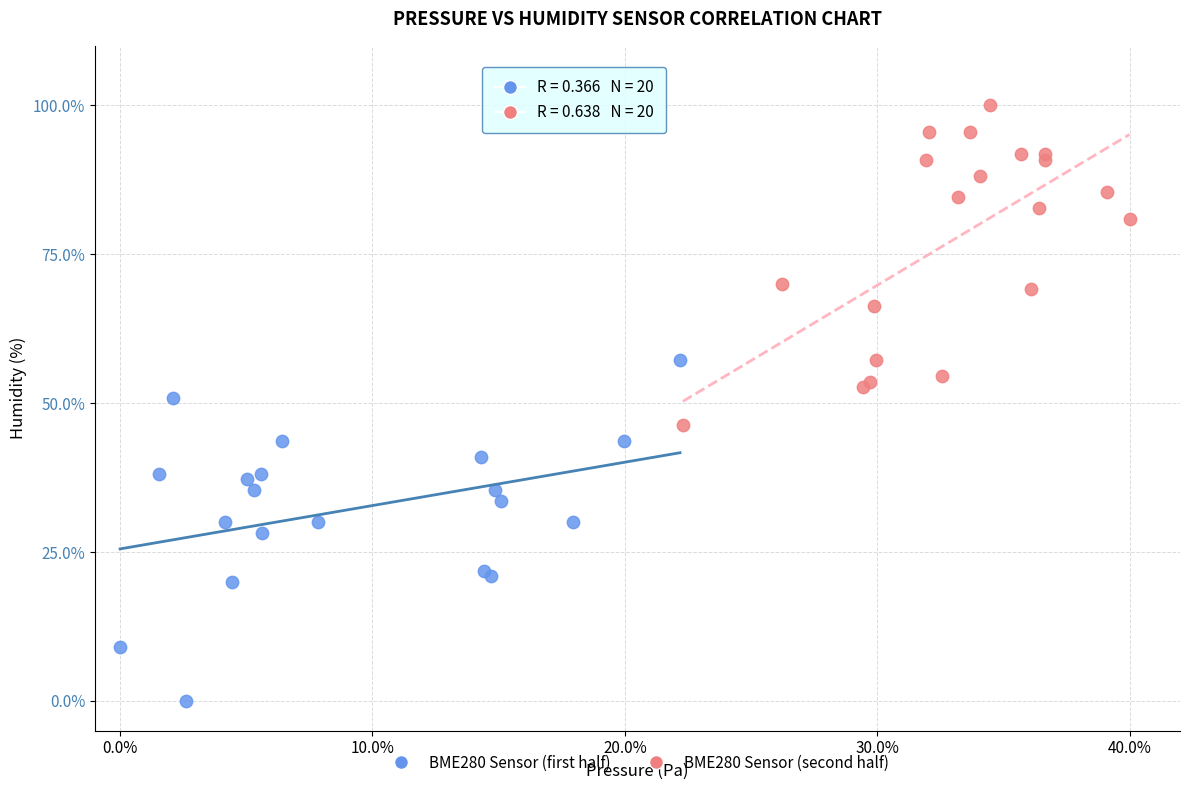

What are all the series names shown in the legend?

BME280 Sensor (first half), BME280 Sensor (second half)